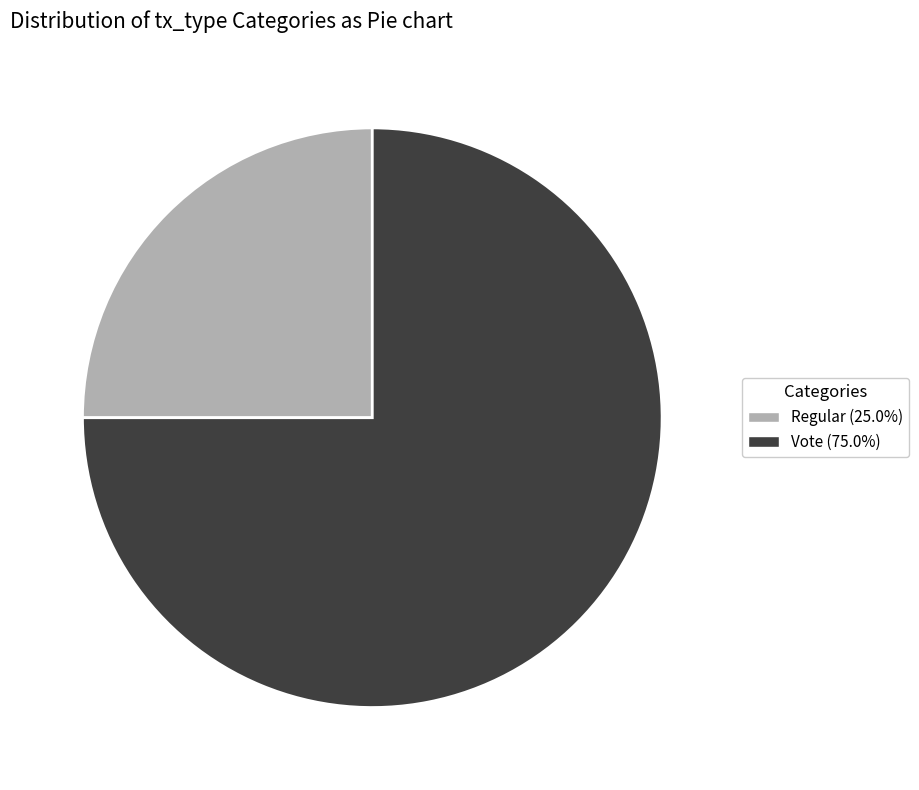

Count the number of slices in the pie.

2